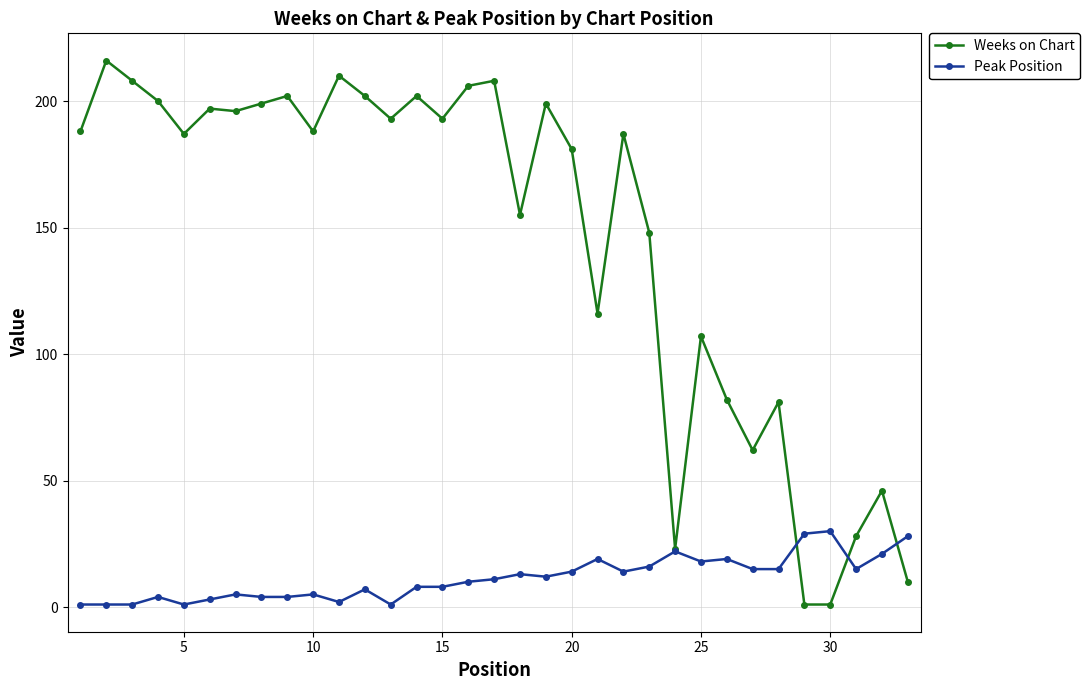

What is the highest value of the Weeks on Chart series?

216